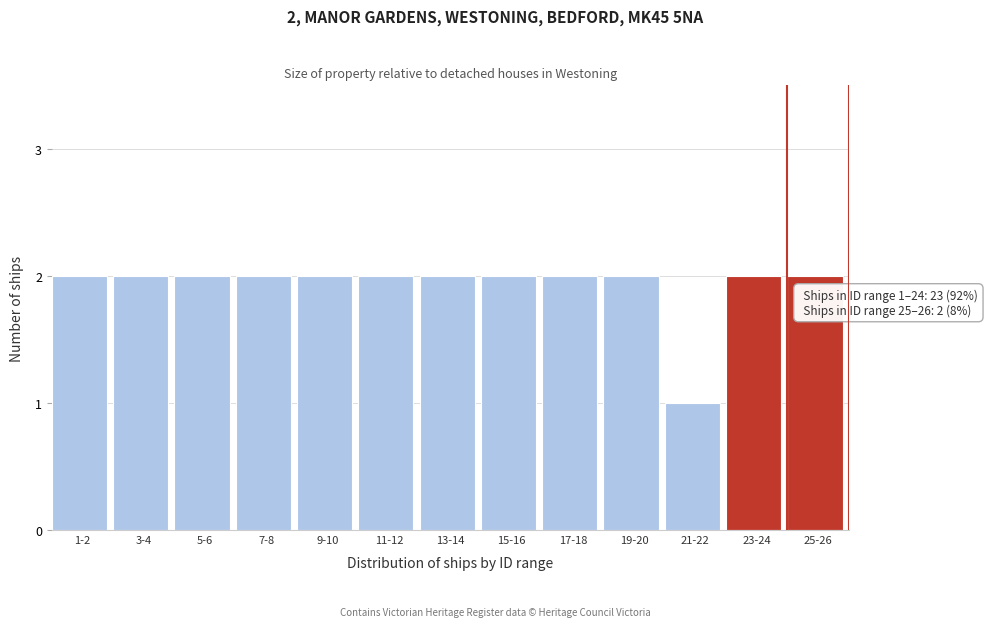

Reading left to right, extract all data points from this chart.

2	2	2	2	2	2	2	2	2	2	1	2	2